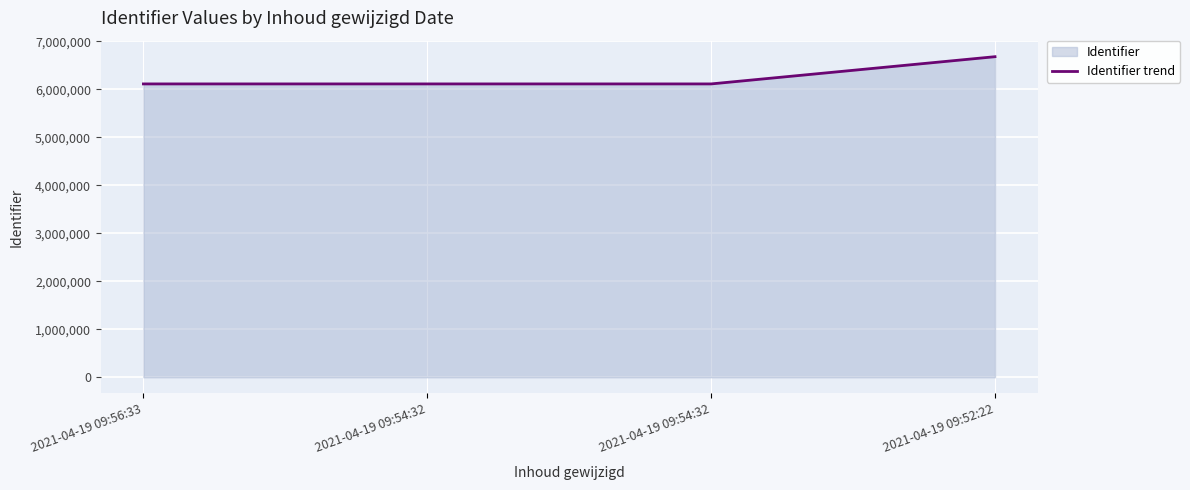

How many series are shown in this chart?

1